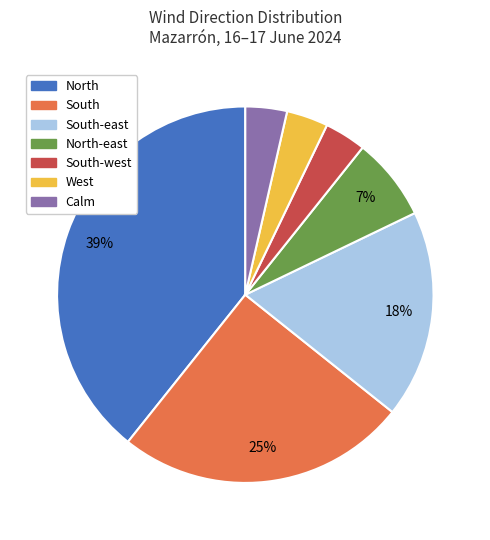

Is there a majority slice in this chart?

No